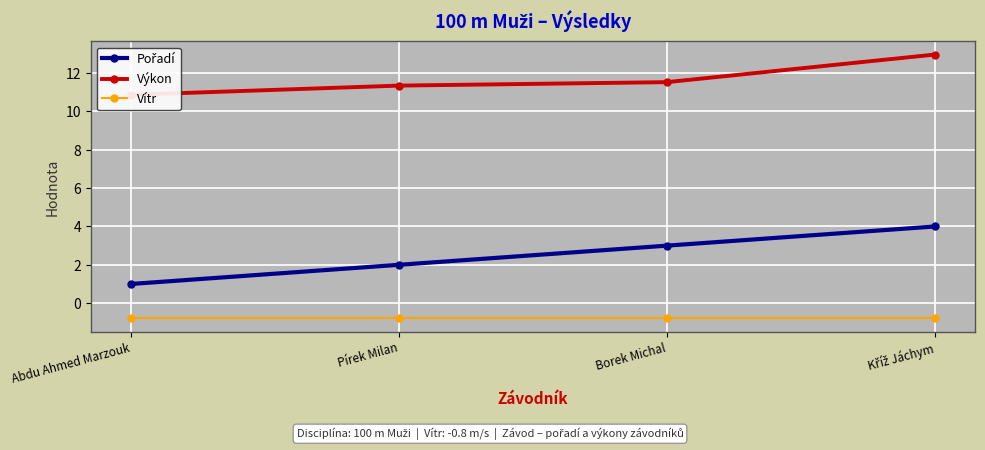

The value of Vítr at Kříž Jáchym is -0.2. True or false?

False